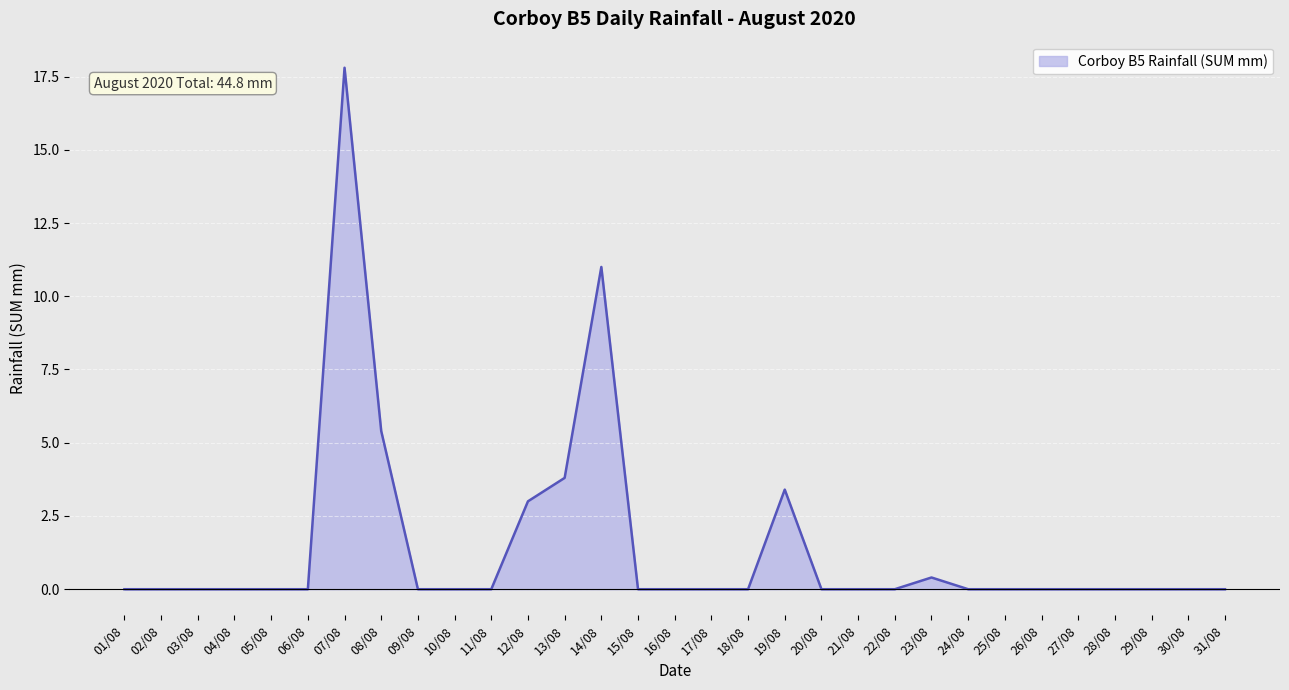

Reading left to right, extract all data points from this chart.

0.0	0.0	0.0	0.0	0.0	0.0	17.8	5.4	0.0	0.0	0.0	3.0	3.8	11.0	0.0	0.0	0.0	0.0	3.4	0.0	0.0	0.0	0.4	0.0	0.0	0.0	0.0	0.0	0.0	0.0	0.0